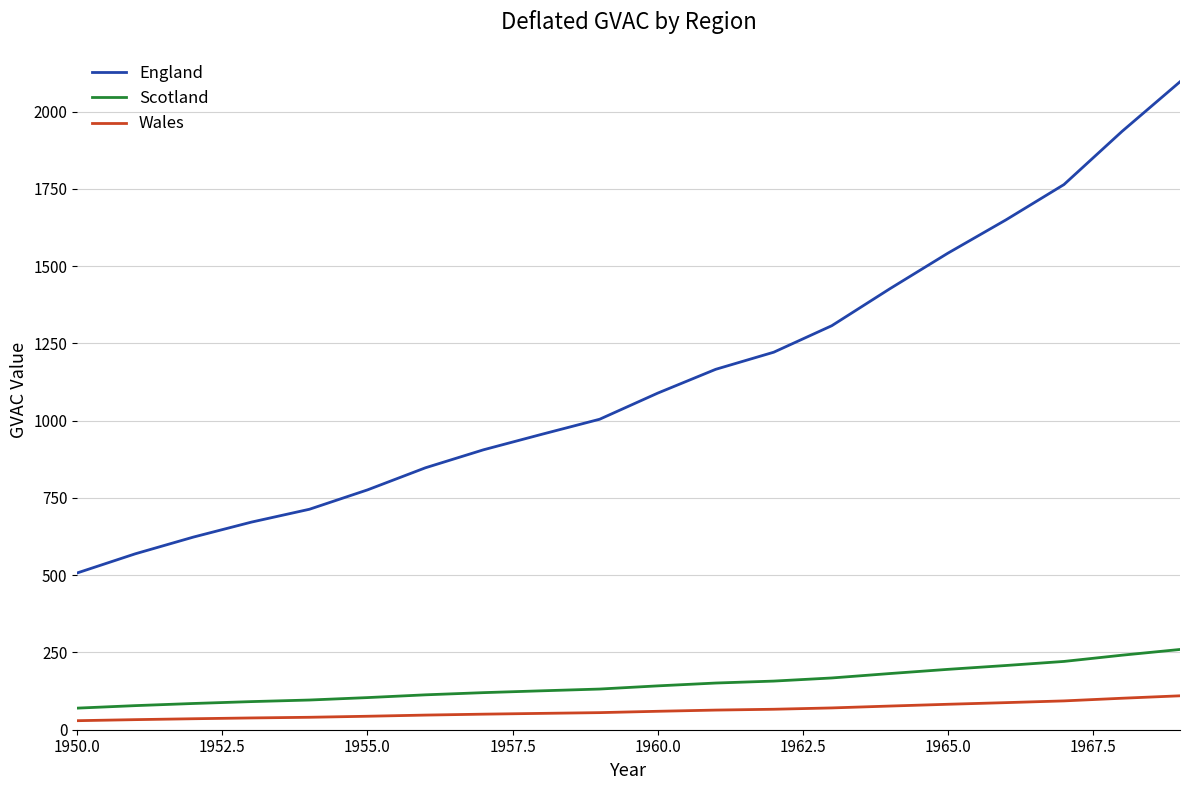

True or false: Wales and England cross at least once.

False